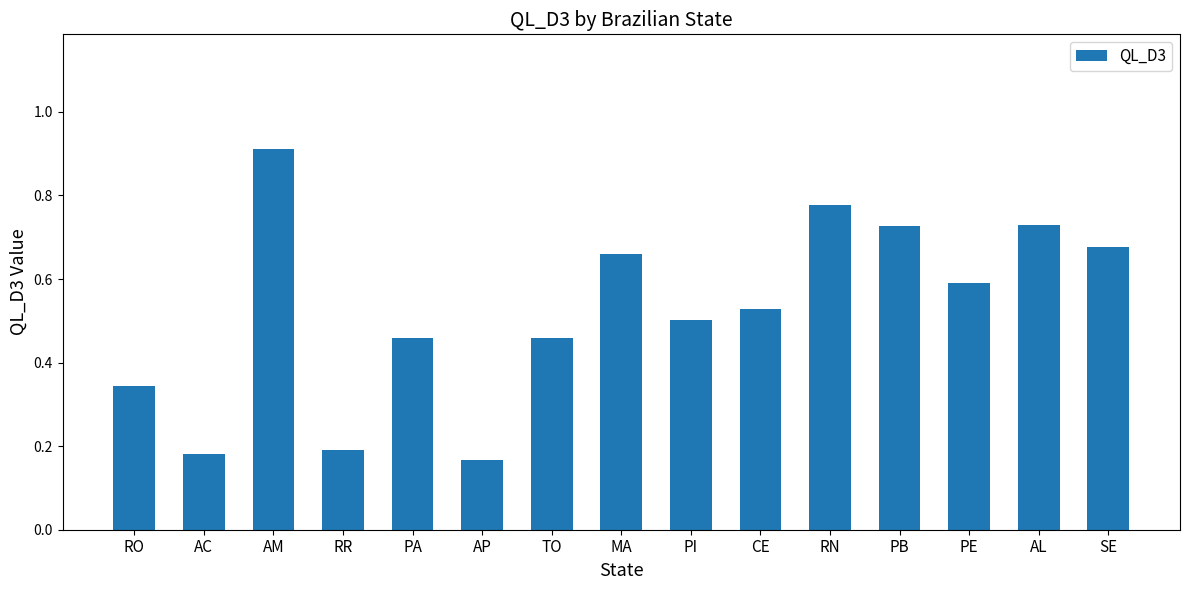

Count the values in the range 0 to 1.

15